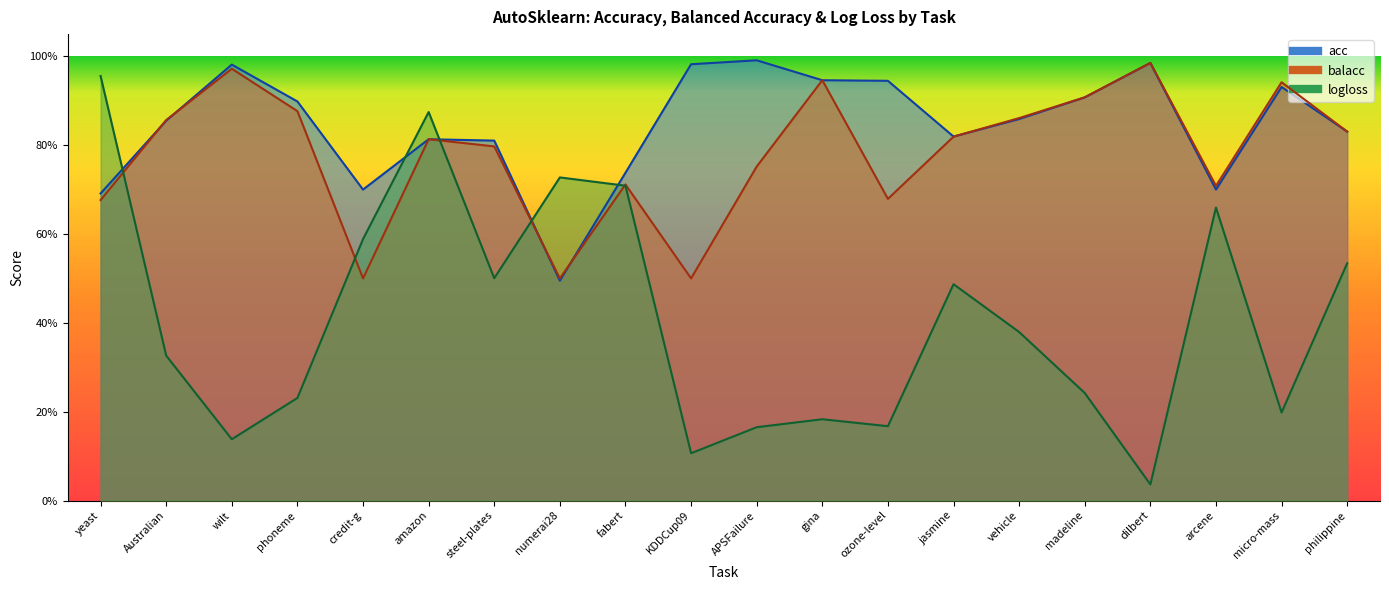

How many series are shown in this chart?

3